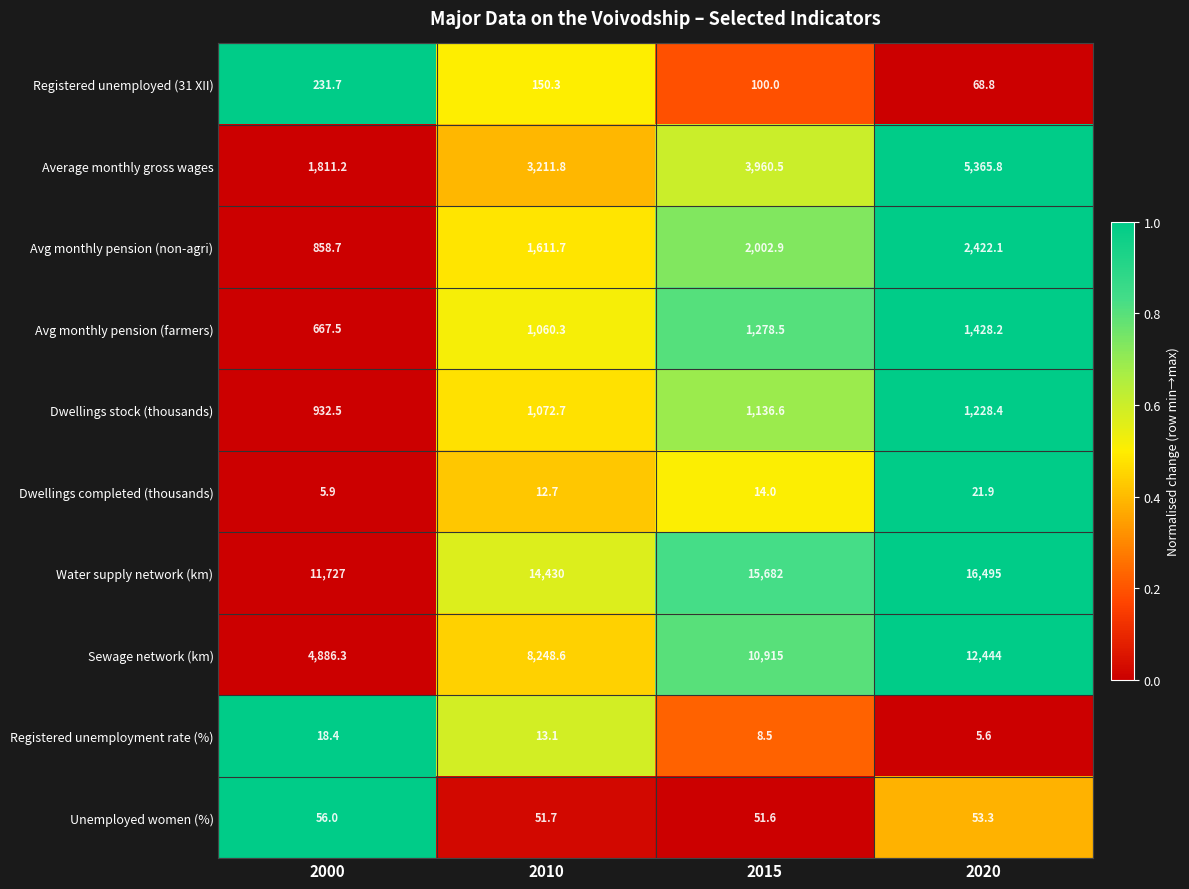

Rank the series by their maximum value, from highest to lowest.

Water supply network (km), Sewage network (km), Average monthly gross wages, Avg monthly pension (non-agri), Avg monthly pension (farmers), Dwellings stock (thousands), Registered unemployed (31 XII), Unemployed women (%), Dwellings completed (thousands), Registered unemployment rate (%)